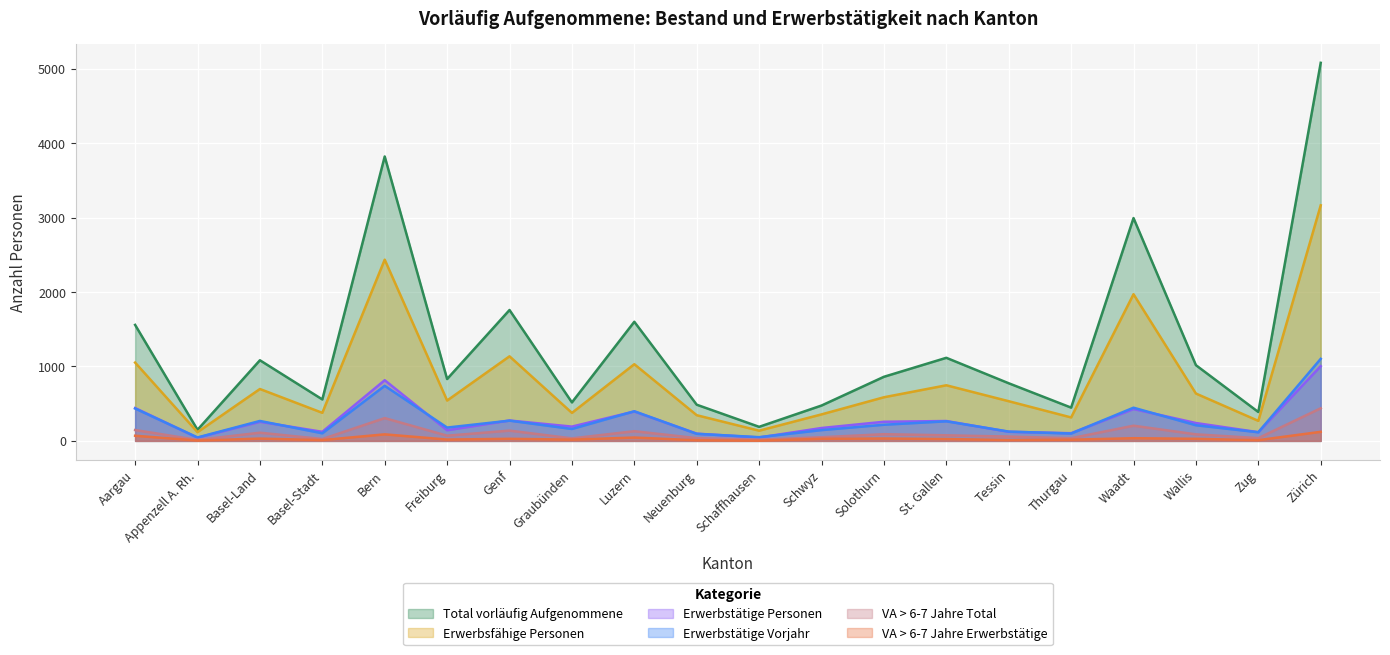

In VA > 6-7 Jahre Total, how many points are lower than both neighbors (excluding endpoints)?

7